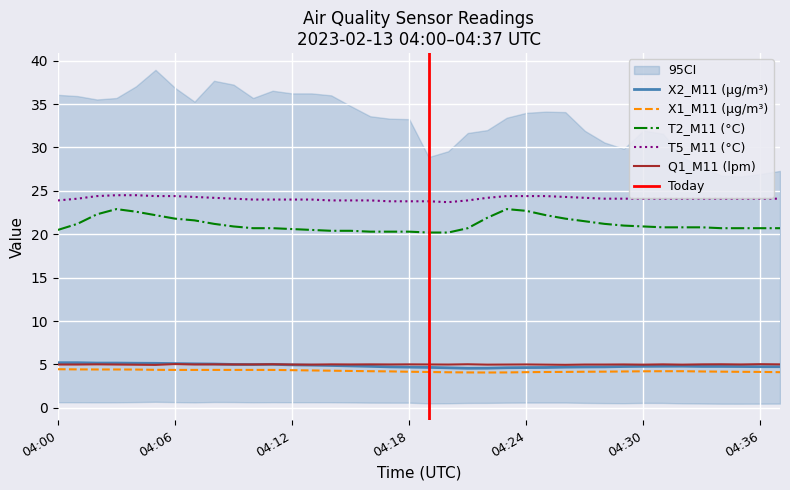

How many lines are shown in the chart?

5